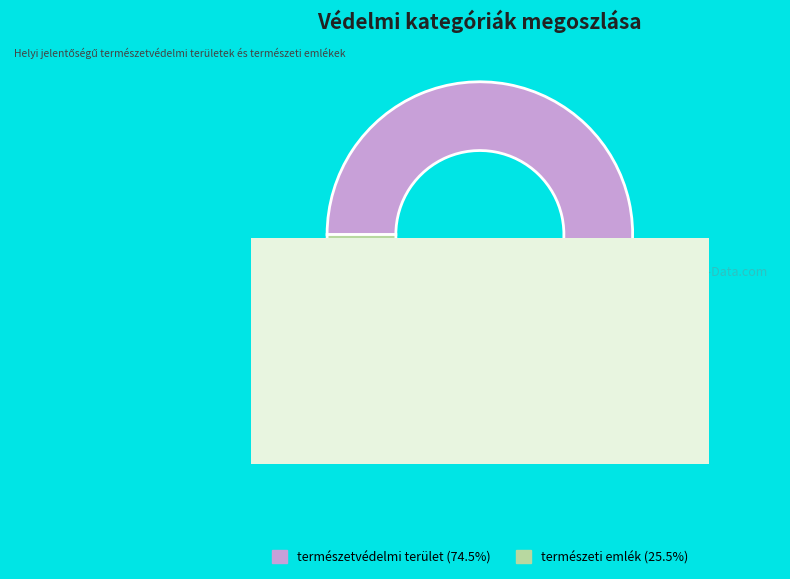

To the nearest percent, what is the difference between the természetvédelmi terület and természeti emlék slice percentages?

49%